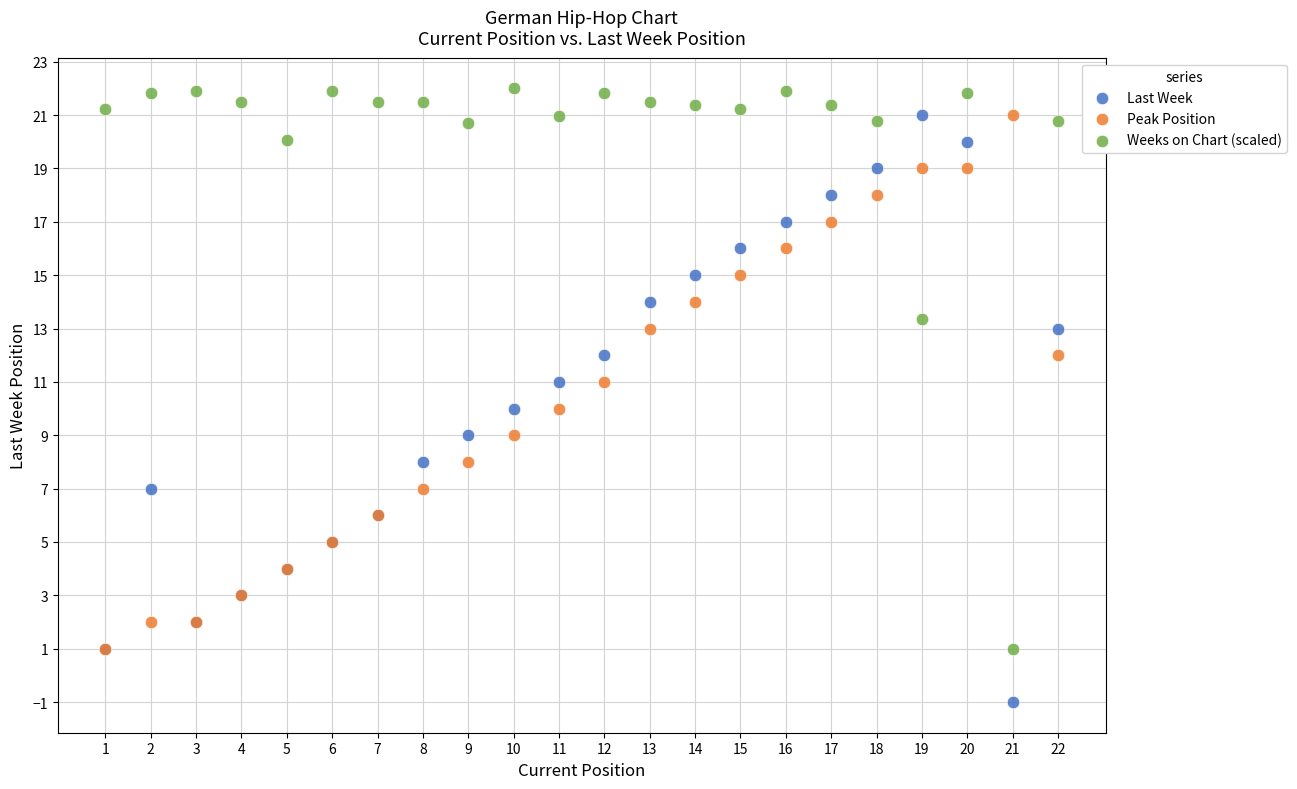

Which series has the widest spread of Y values?

Last Week